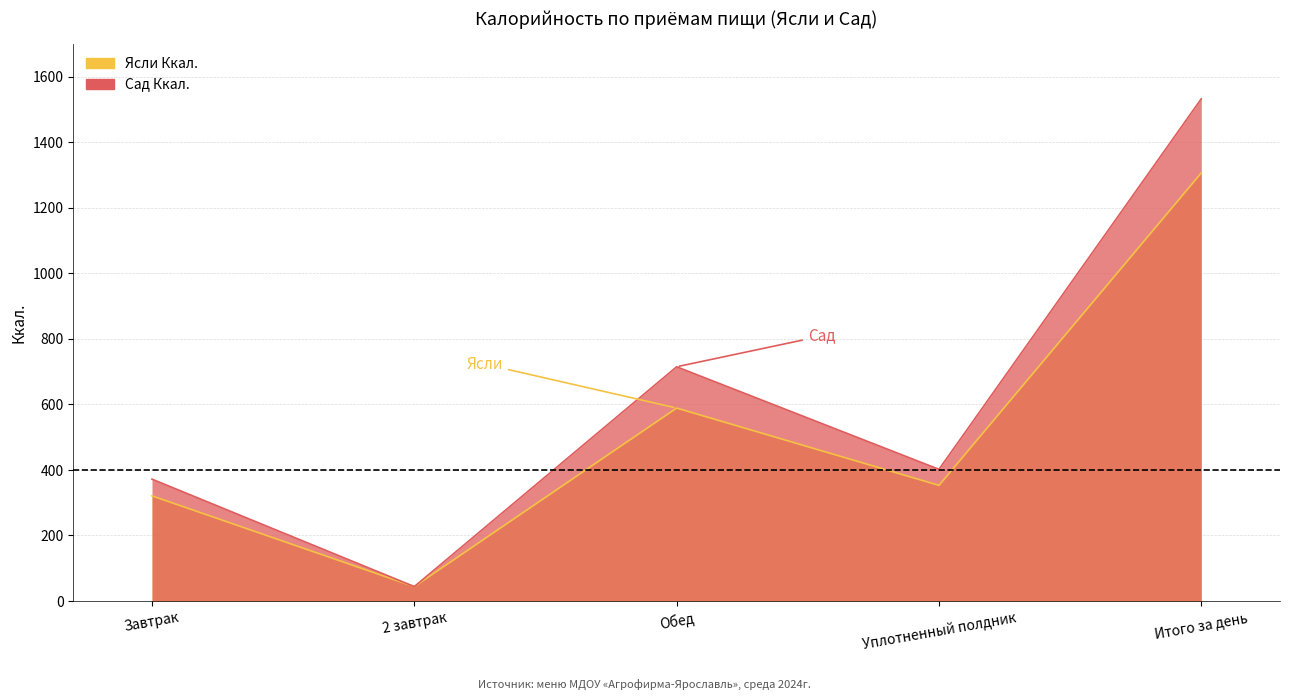

Which series changed the most between Обед and Уплотненный полдник?

Сад Ккал.